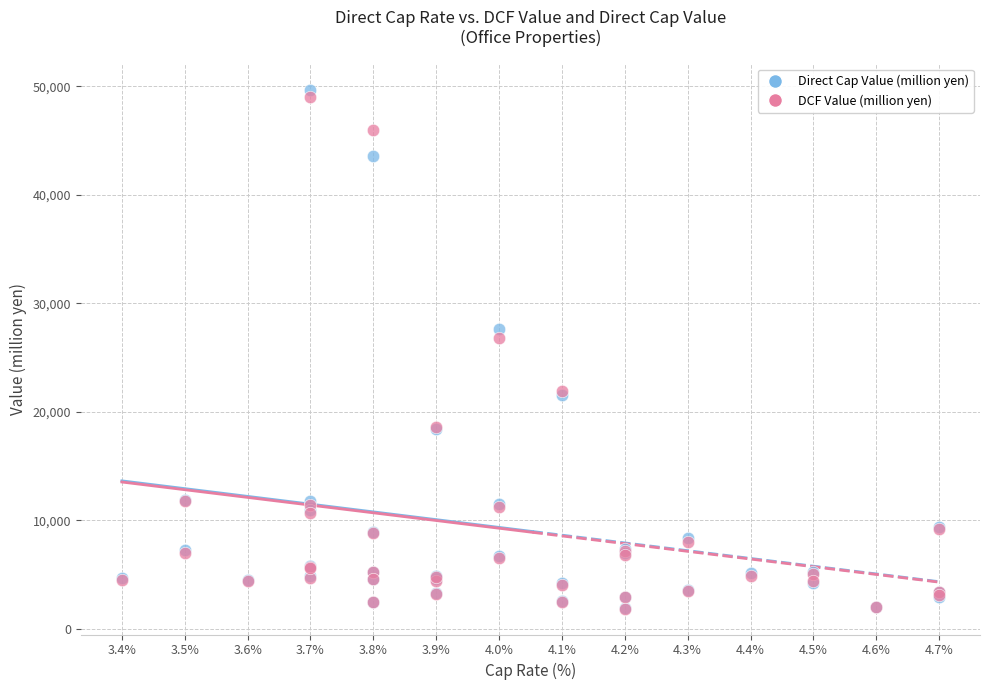

In the DCF Value (million yen) series, what Y value is closest to 25435?

26800